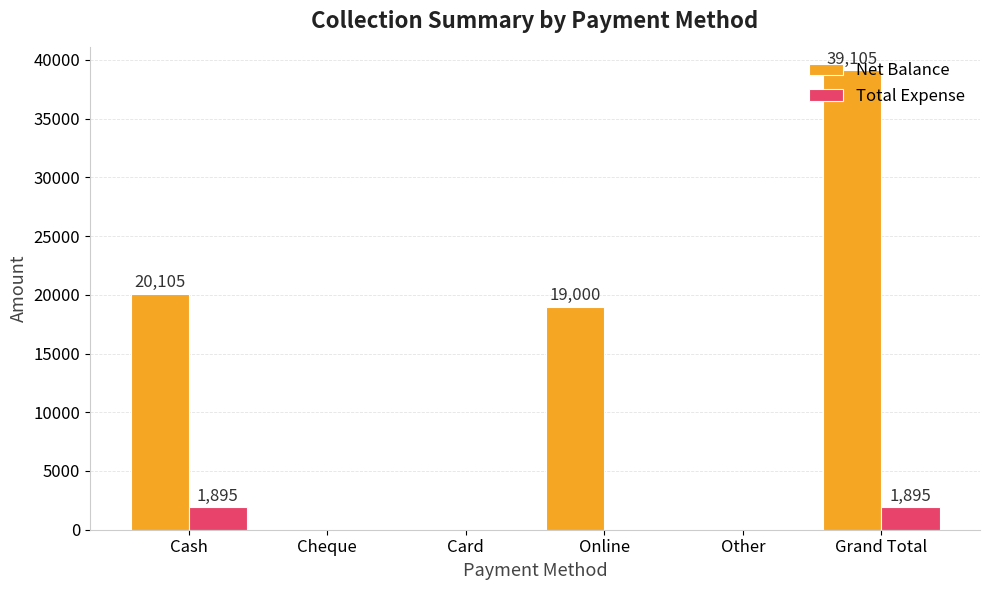

What is the total value across all series at Cash?

22000